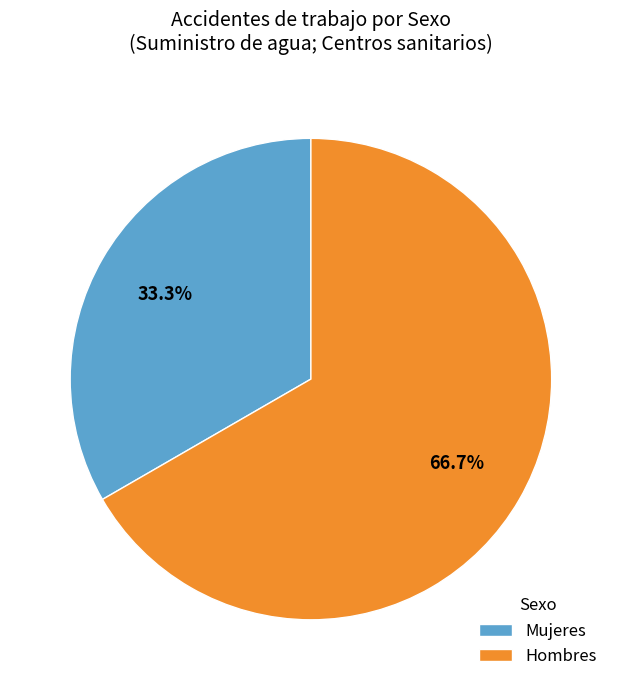

Is there a majority slice in this chart?

Yes